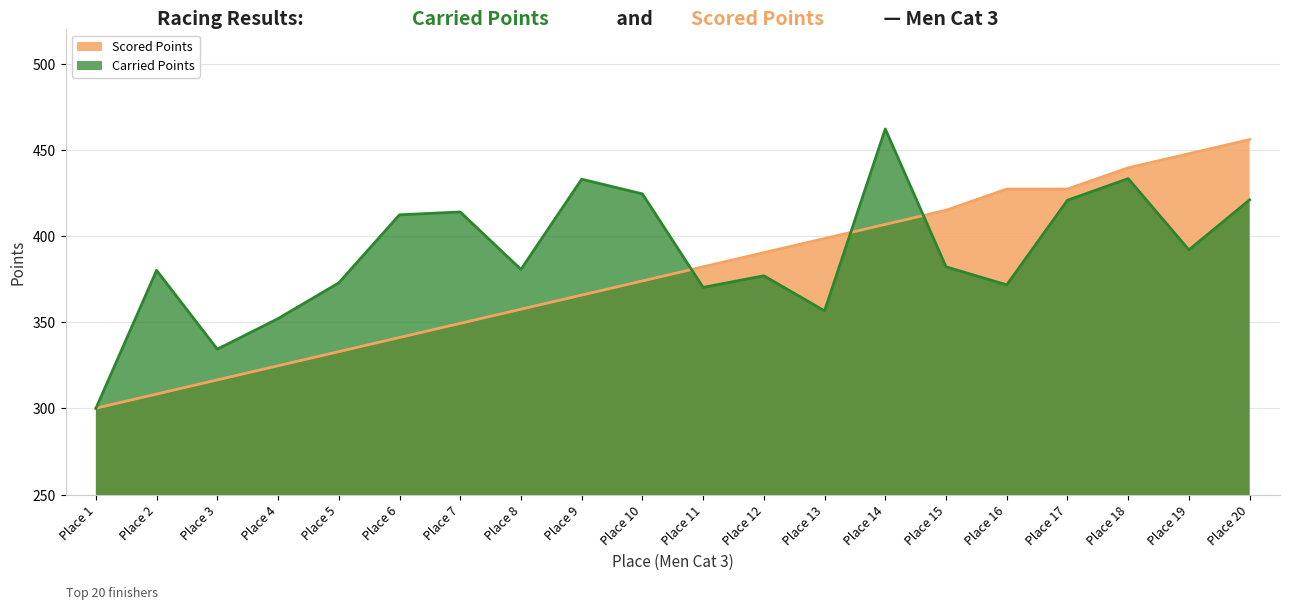

What is the difference between the second highest and second lowest values in the Carried Points series?

99.0